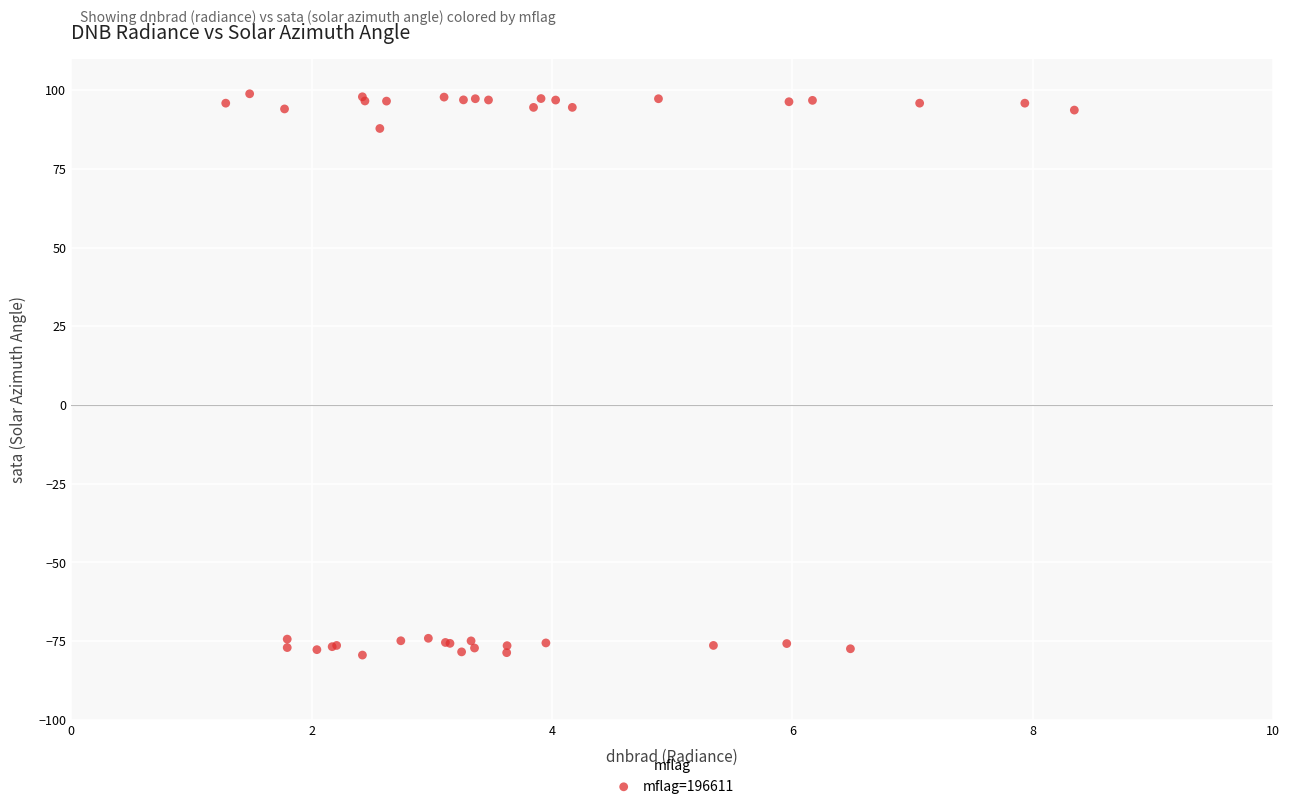

What Y value in the scatter plot is closest to 9?

87.8